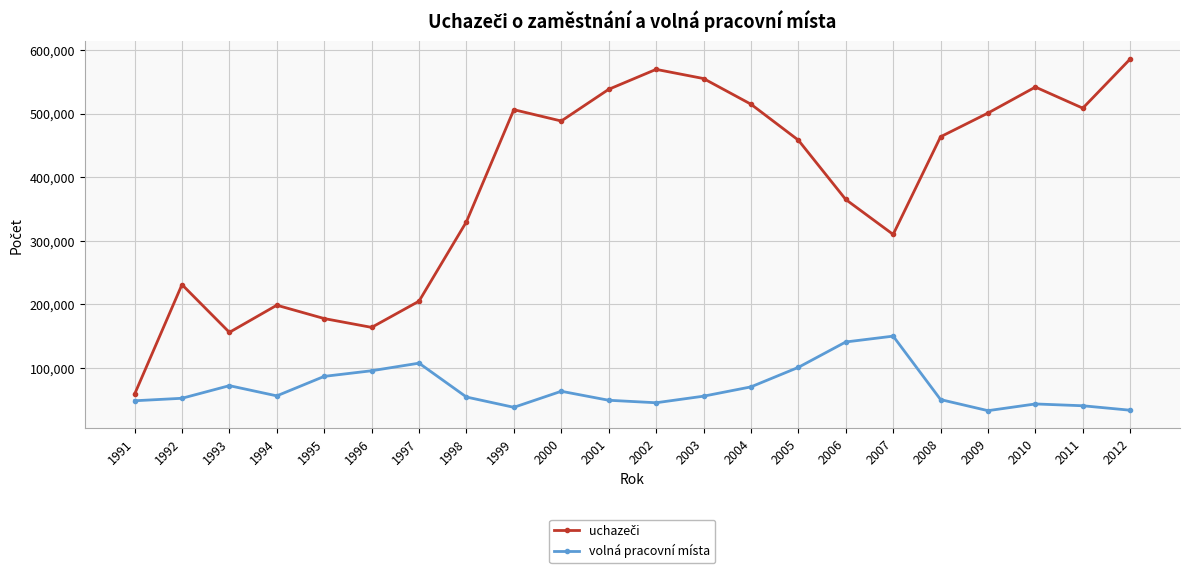

What is the value of the volná pracovní místa point at the 22nd from the left?

33794